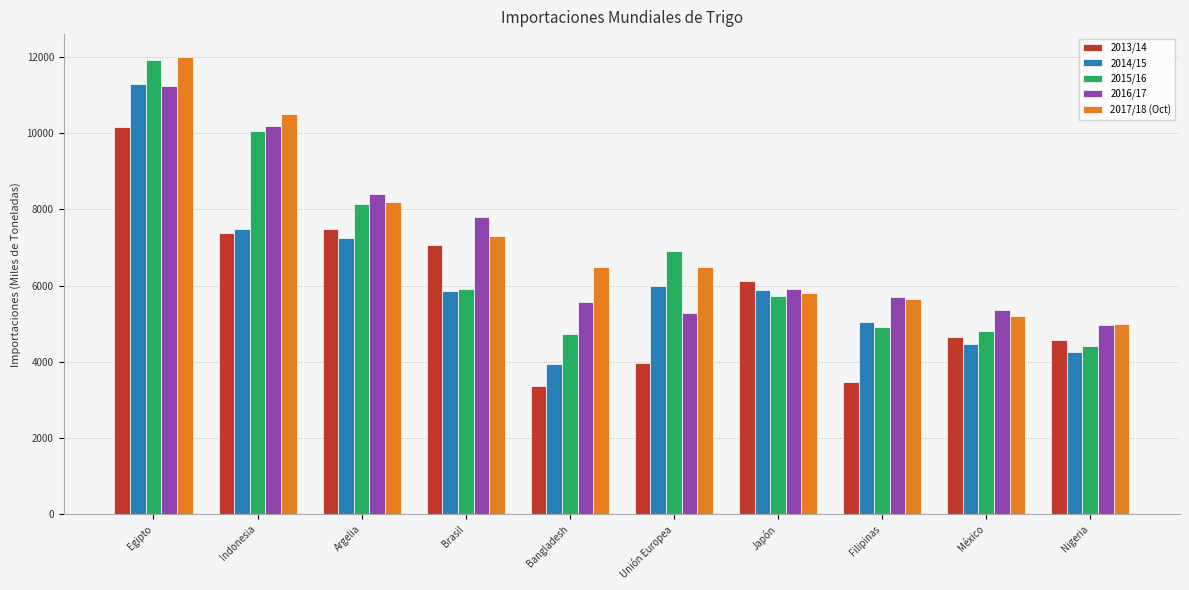

The value of 2014/15 at Unión Europea is 5979. True or false?

True